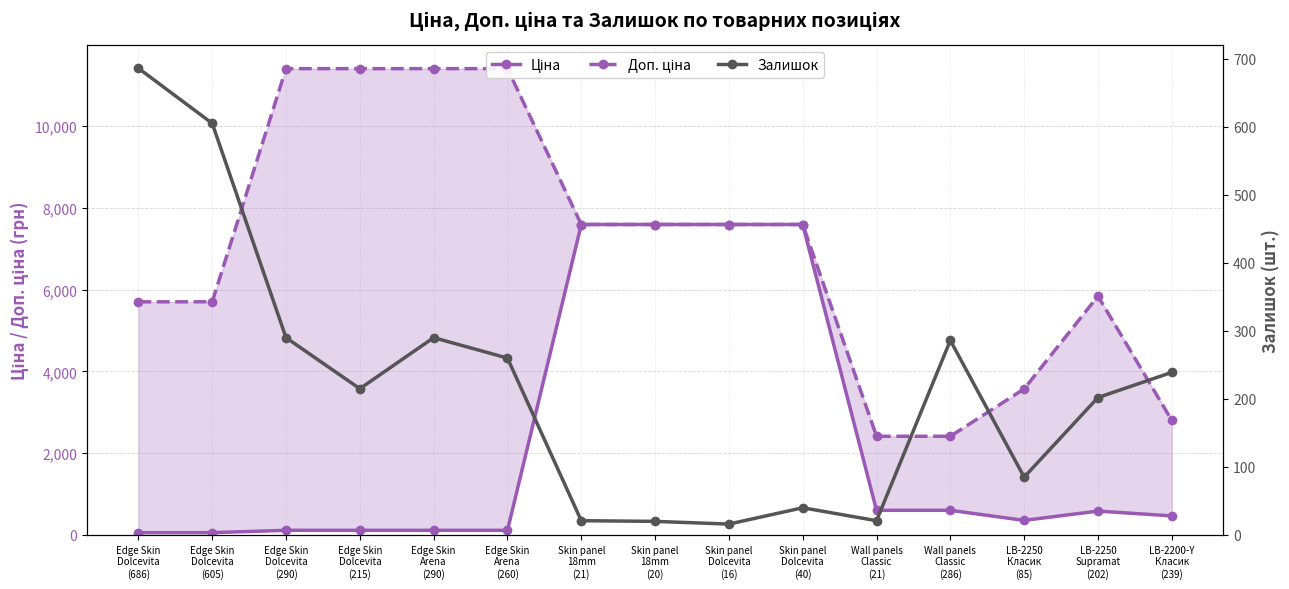

True or false: Доп. ціна and Ціна cross at least once.

False